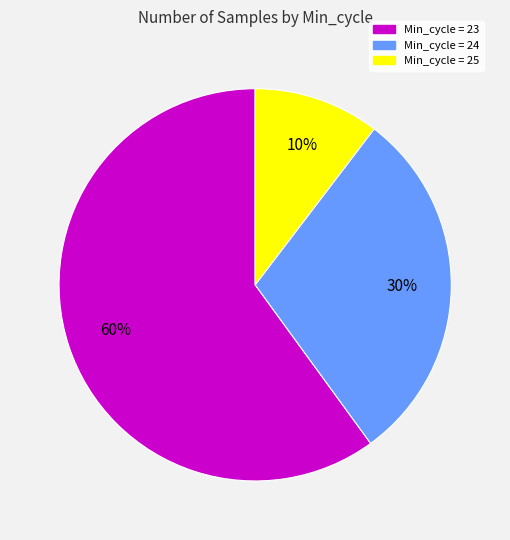

Does any single category account for the majority?

Yes